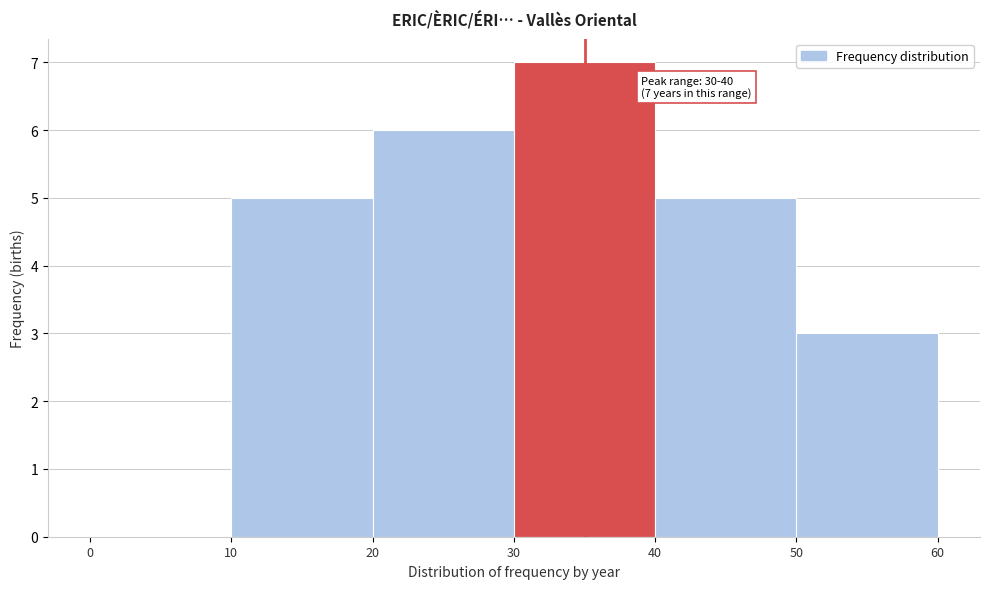

Over which range of the x-axis is the bar tallest?

30 to 40